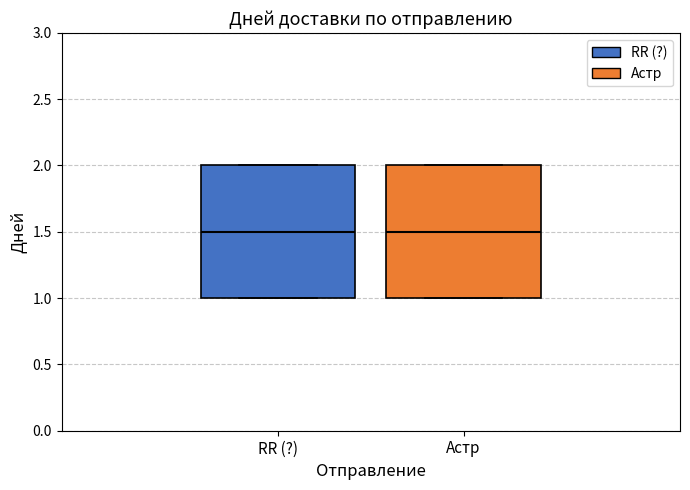

Where is RR (?) nearest to the value 1?

RR (?)